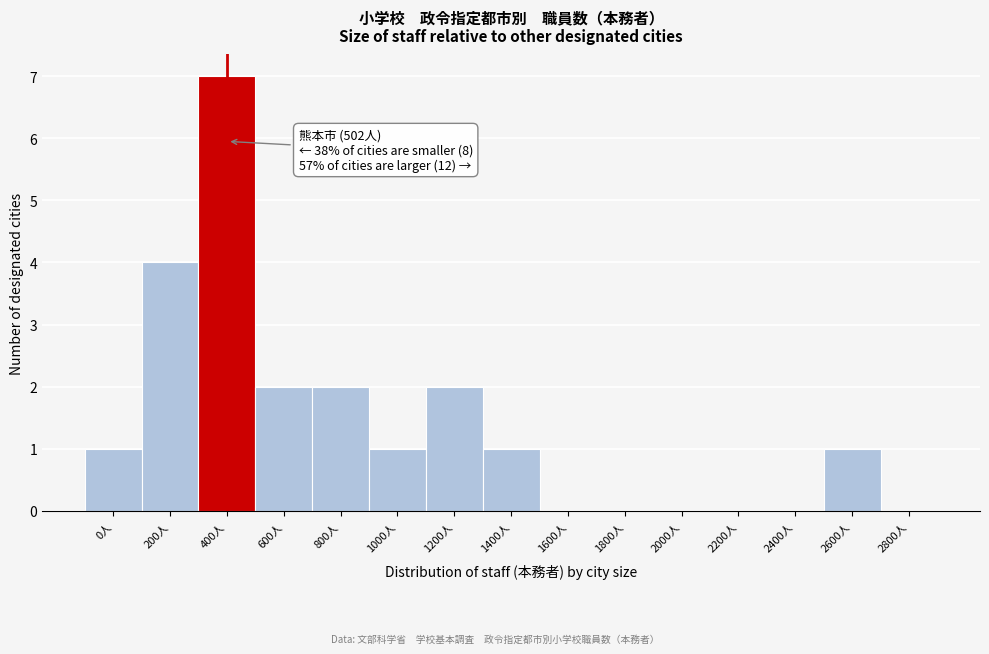

Reading left to right, transcribe all the data shown in this chart.

0人=1	200人=4	400人=7	600人=2	800人=2	1000人=1	1200人=2	1400人=1	1600人=0	1800人=0	2000人=0	2200人=0	2400人=0	2600人=1	2800人=0